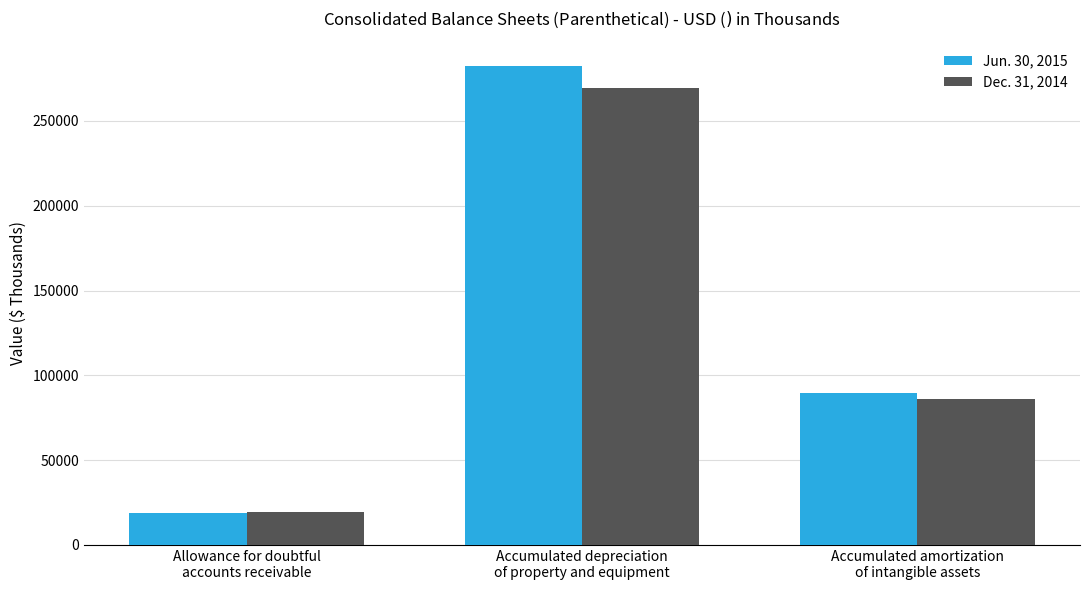

How many data points in Jun. 30, 2015 are less than 89771?

1